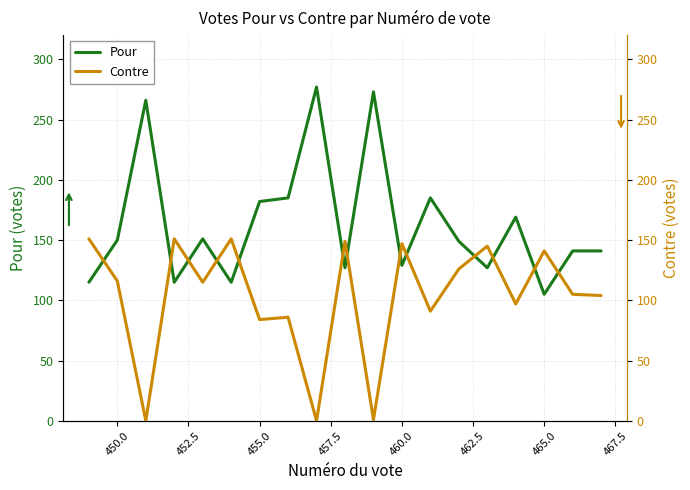

How many lines are shown in the chart?

2